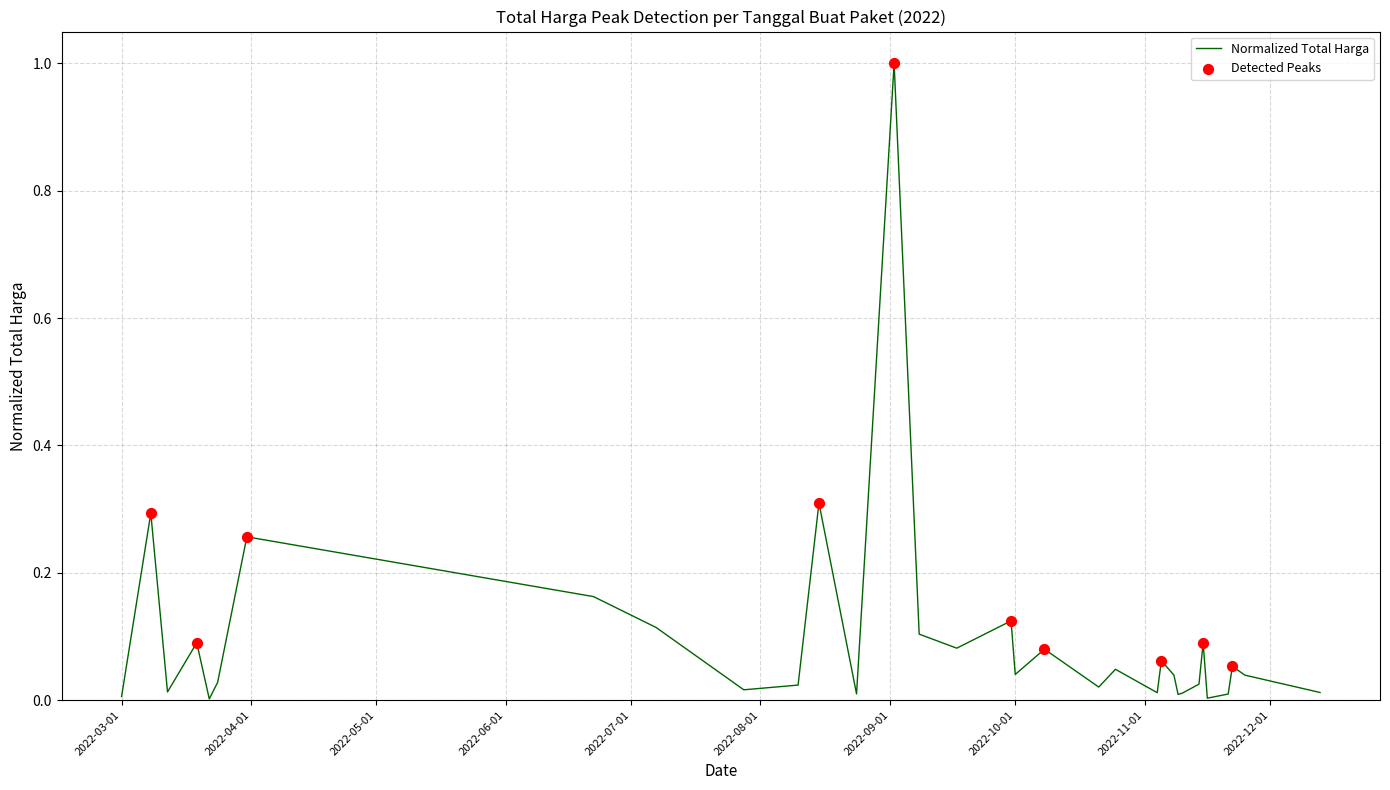

What is the difference between the maximum and minimum values?

1.0